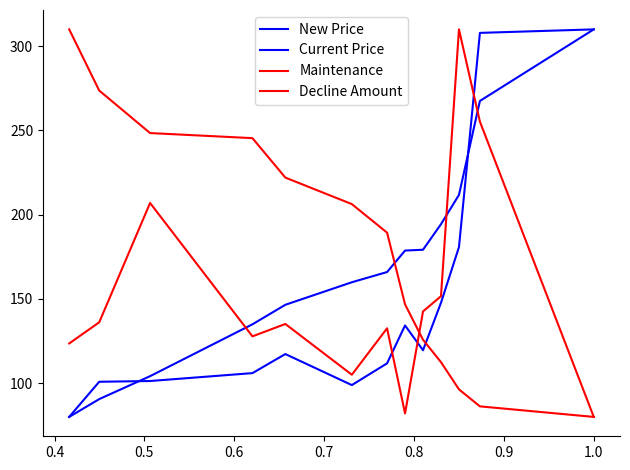

Does the chart have visible grid lines?

No